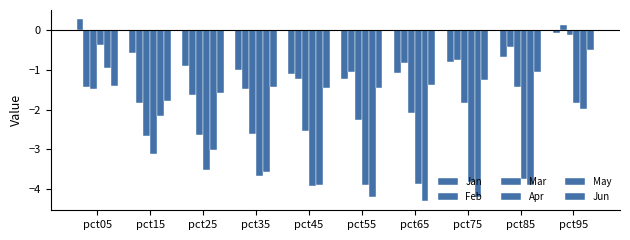

What is the minimum value for Jun?

-1.8